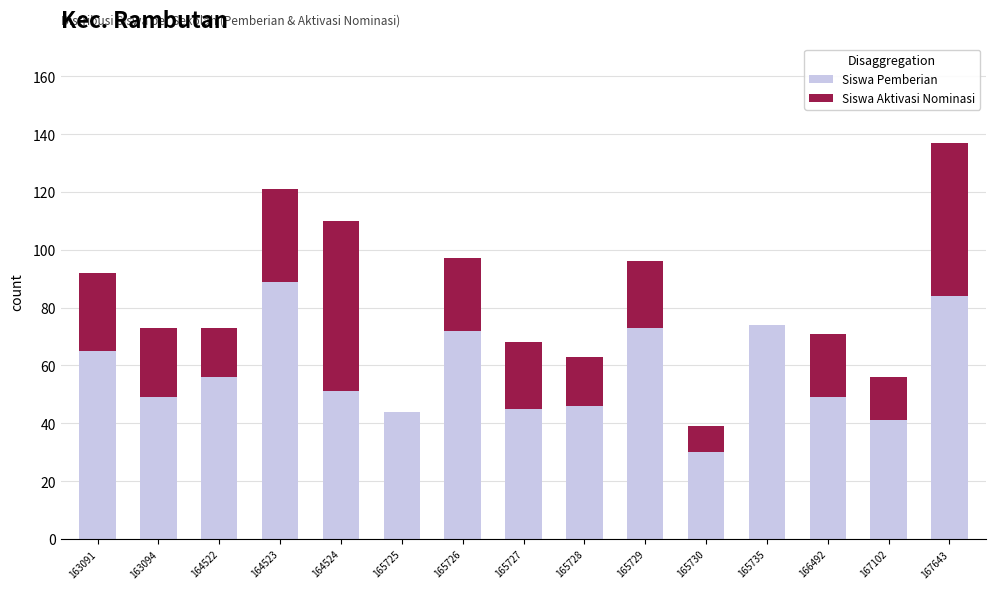

What is the sum of all Siswa Pemberian values?

868